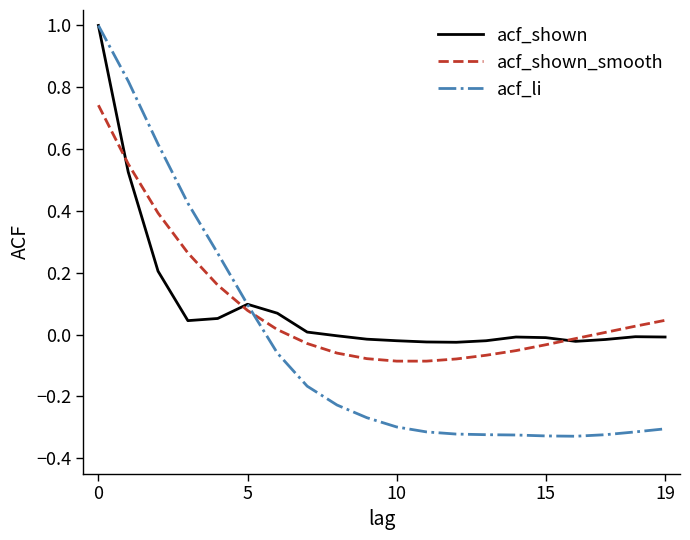

What is the maximum value shown in the chart?

1.0